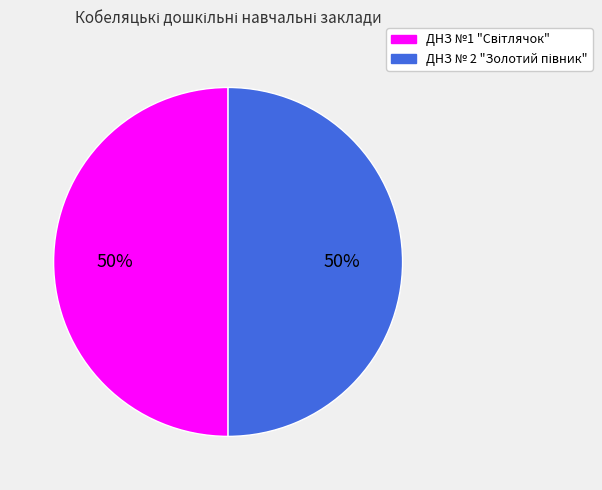

To the nearest percent, what is the average slice percentage?

50%